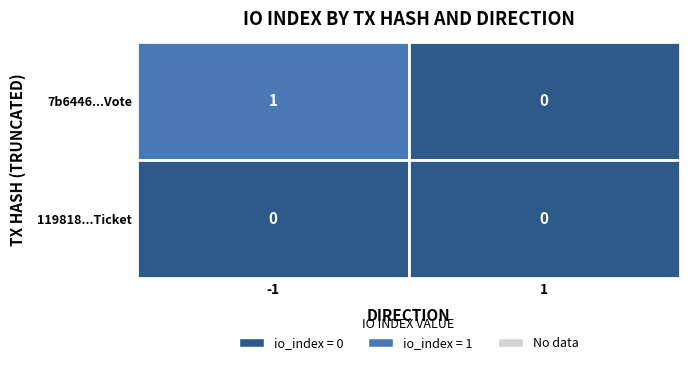

True or false: 7b6446e6aae62816db88e4b0188b52cee4691d4 has a value of 0 at 1.

True